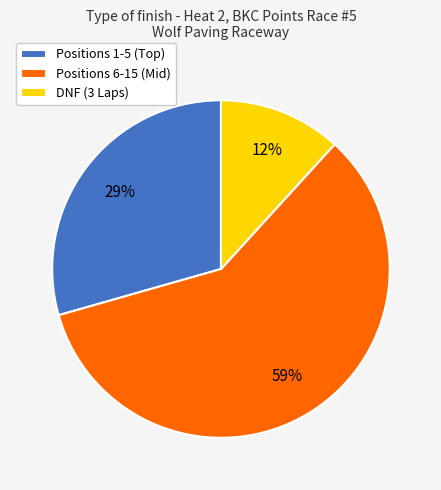

Which category has the smallest portion of the pie?

DNF (3 Laps)